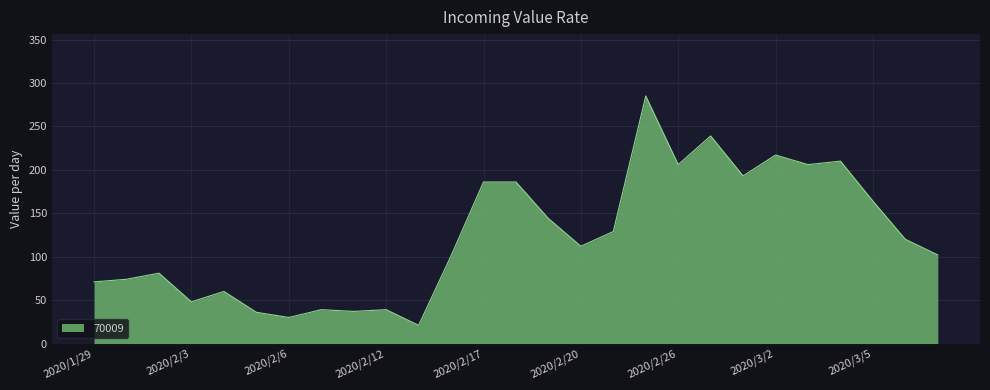

How many distinct data groups are displayed?

1